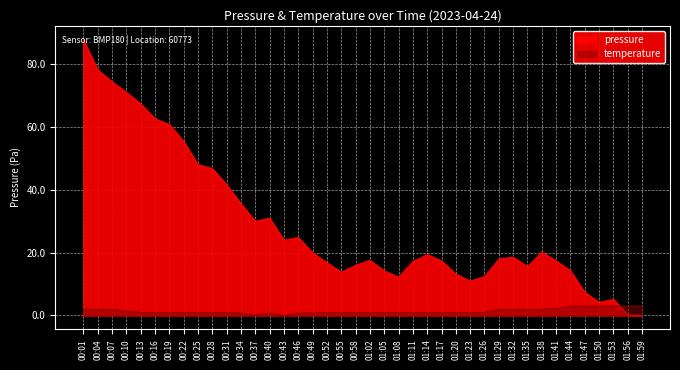

Reading left to right, extract all data points from this chart.

87.8	78.2	74.4	71.0	67.4	62.6	60.8	55.4	48.0	46.8	41.6	35.6	30.0	31.0	24.0	24.8	20.0	16.8	13.8	16.0	17.6	14.2	12.2	17.2	19.4	17.4	13.2	11.0	12.4	18.0	18.6	15.6	20.2	17.4	14.2	7.4	4.2	5.2	0.2	0.0